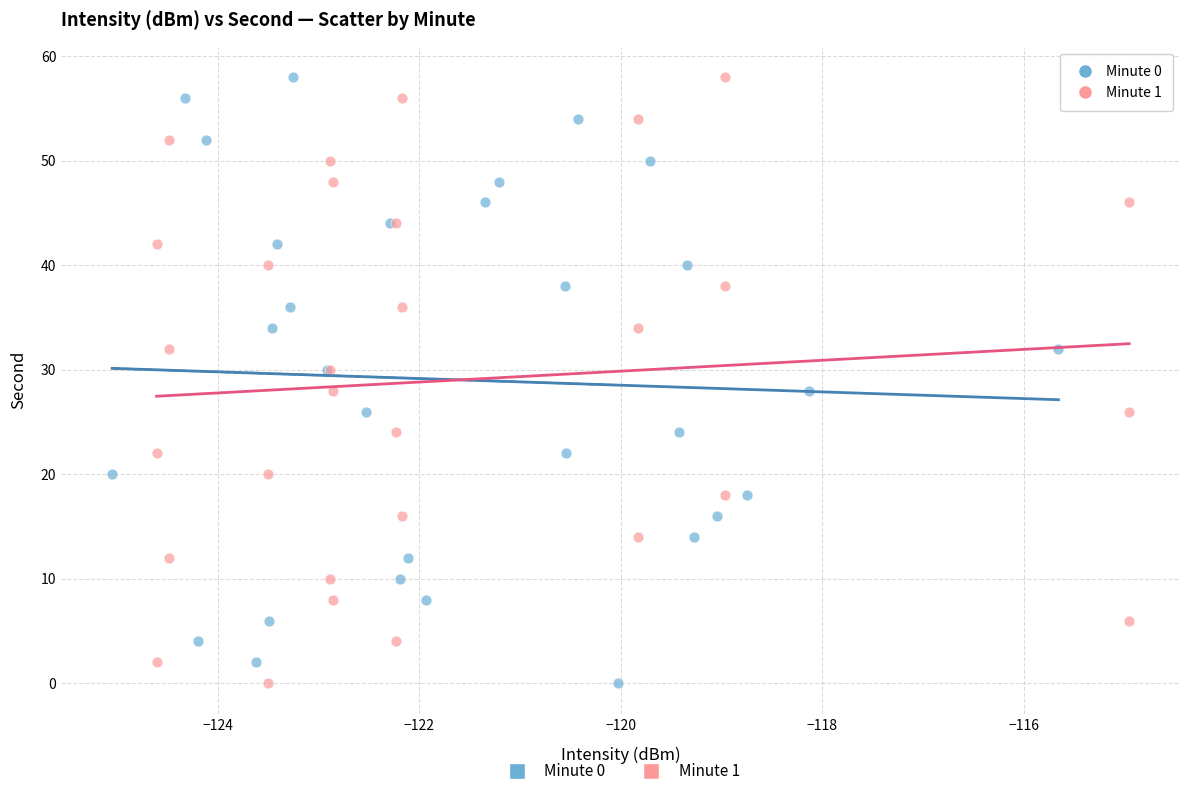

What are all the series names shown in the legend?

Minute 0, Minute 1